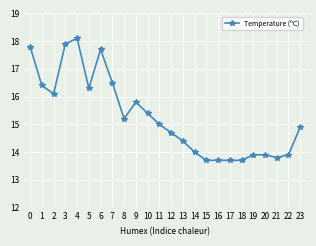

What is the change in value from 1 to 12?

-1.7